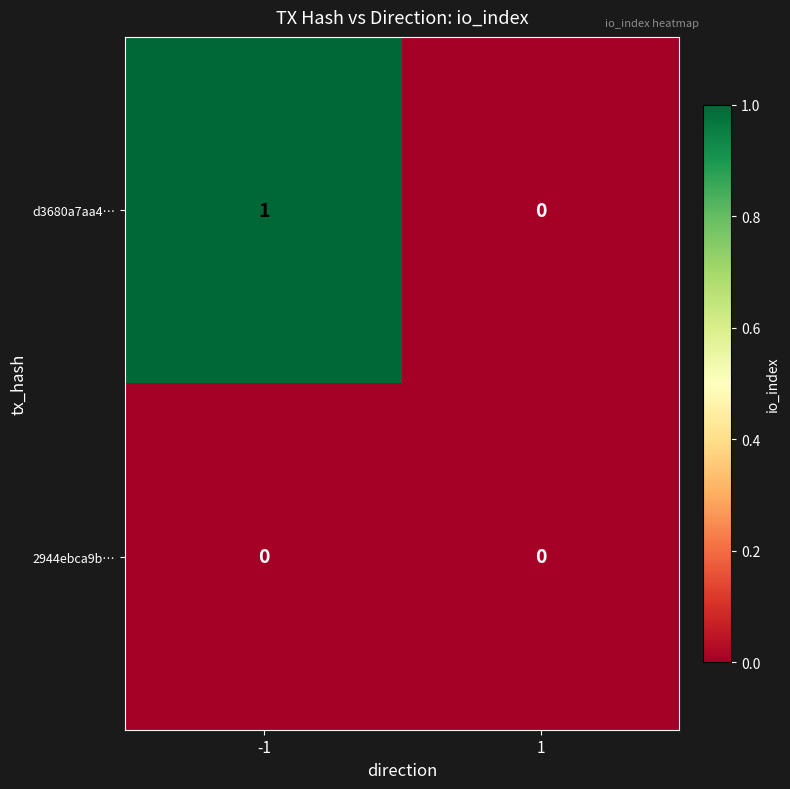

Reading left to right, what are all the values shown in this chart?

d3680a7aa4…: -1=1	1=0
2944ebca9b…: -1=0	1=0